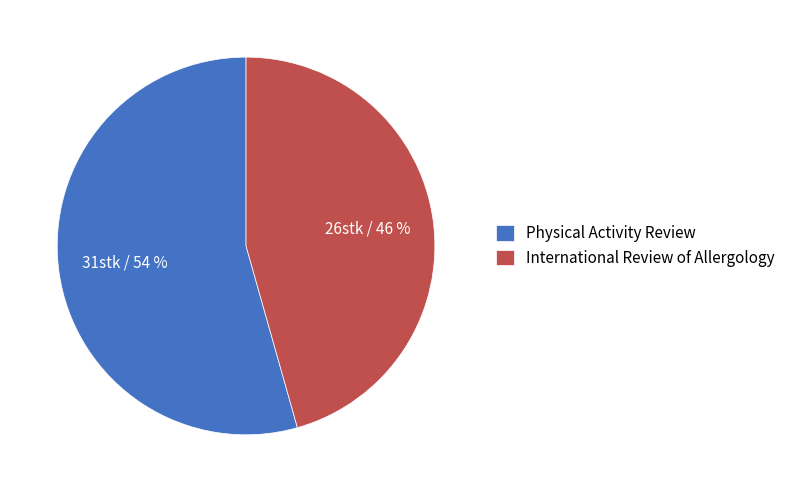

To the nearest percent, what is the combined percentage of Physical Activity Review and International Review of Allergology?

100%